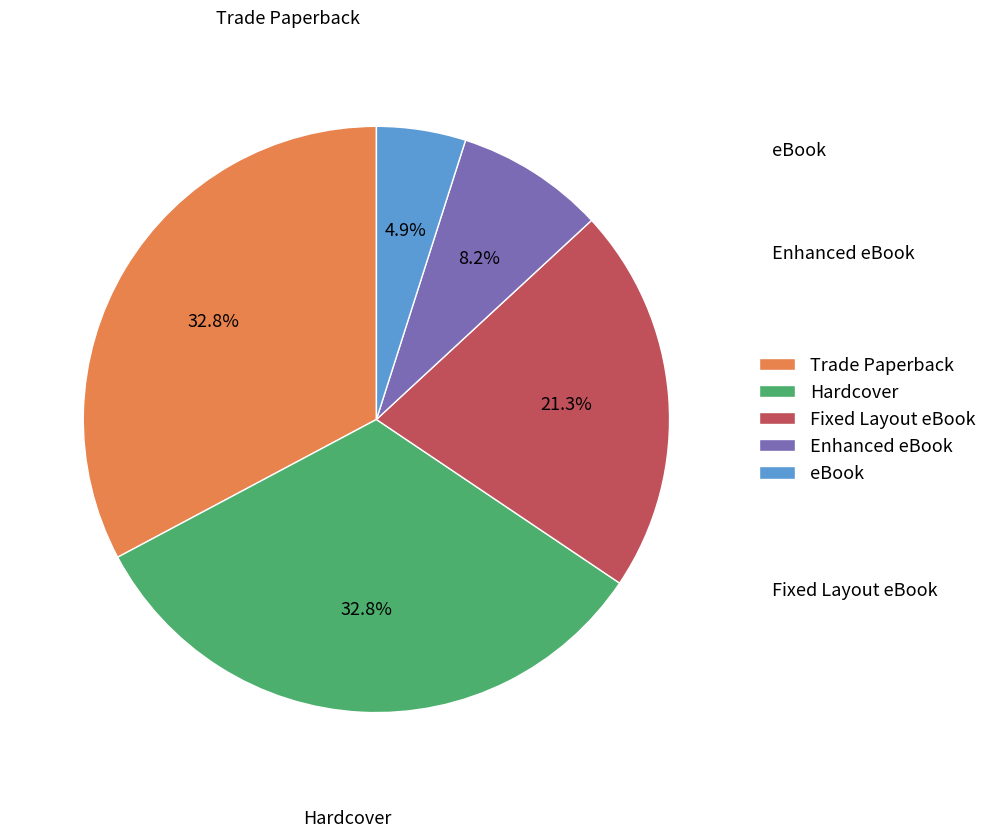

Which category has the smallest portion of the pie?

eBook